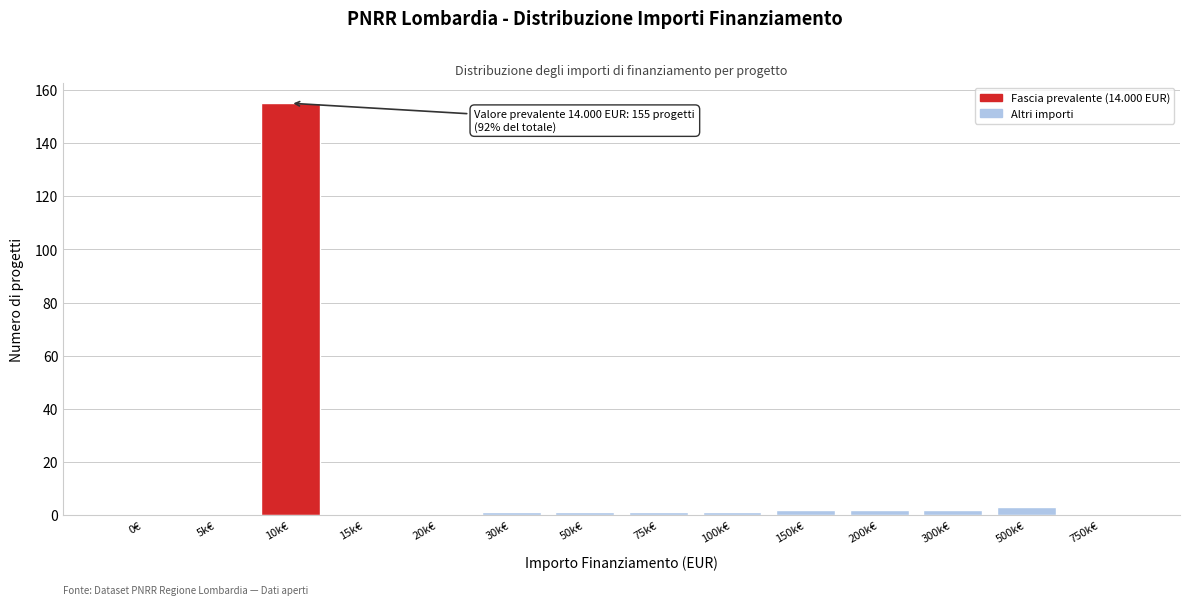

Reading right to left, extract all data points from this chart.

750k€=0	500k€=3	300k€=2	200k€=2	150k€=2	100k€=1	75k€=1	50k€=1	30k€=1	20k€=0	15k€=0	10k€=155	5k€=0	0€=0